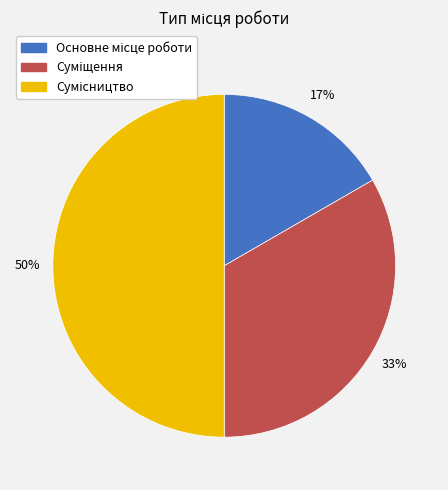

To the nearest percent, what is the difference between the largest and smallest slice percentages?

33%